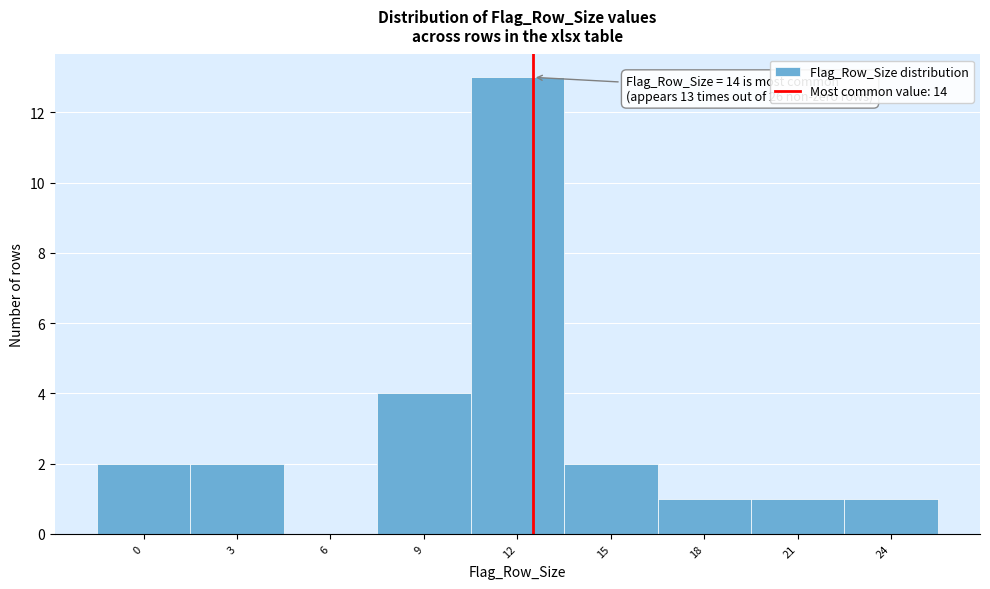

Reading left to right, list all the values displayed in this chart.

0=2	3=2	6=0	9=4	12=13	15=2	18=1	21=1	24=1